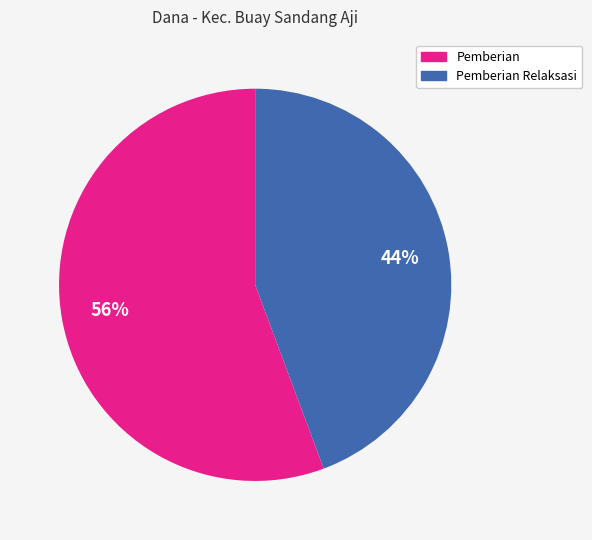

To the nearest percent, what is the average slice percentage?

50%